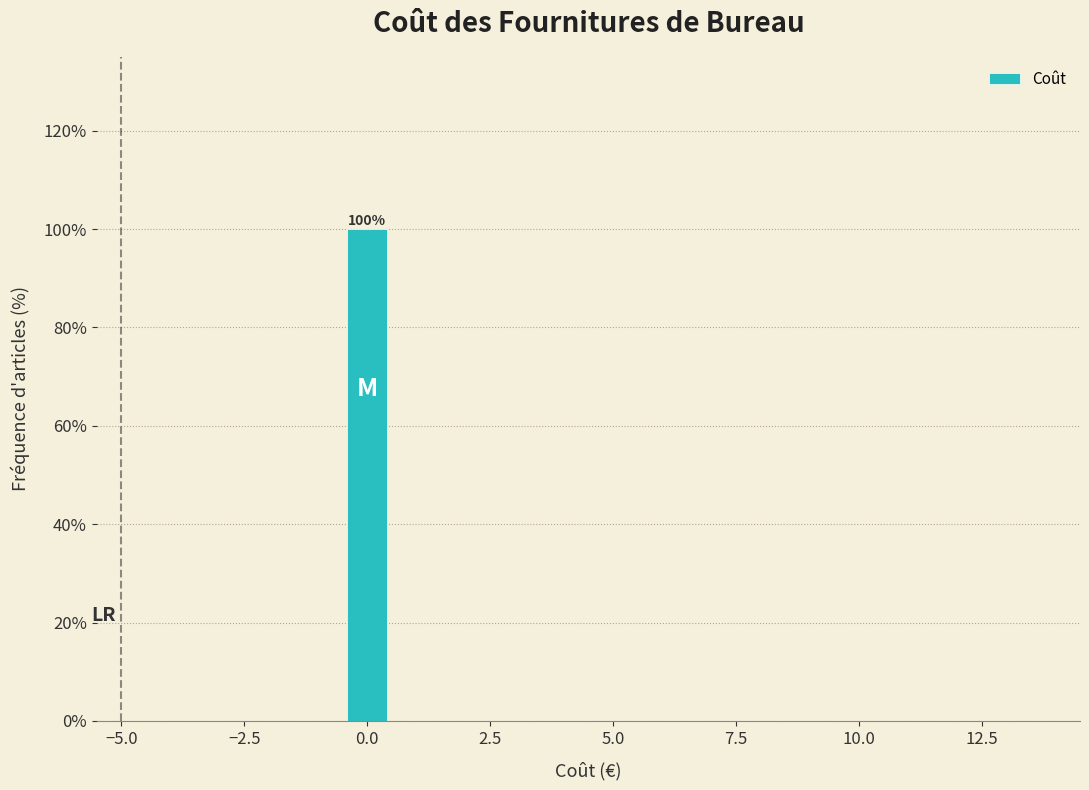

Read against the x-axis, roughly where is the centre of the tallest bar?

0.0